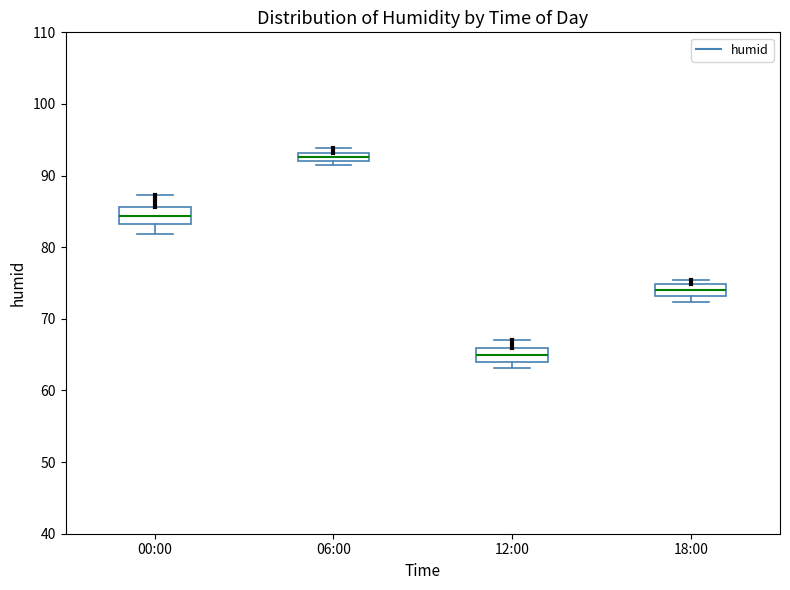

Which box's median line is the lowest?

12:00